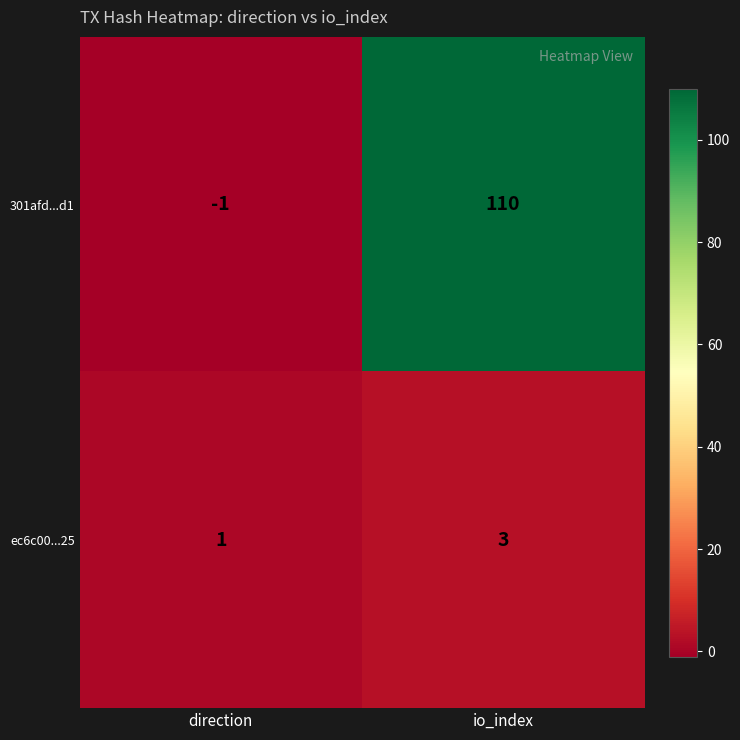

Rank the series at io_index from highest to lowest value.

301afd...d1, ec6c00...25